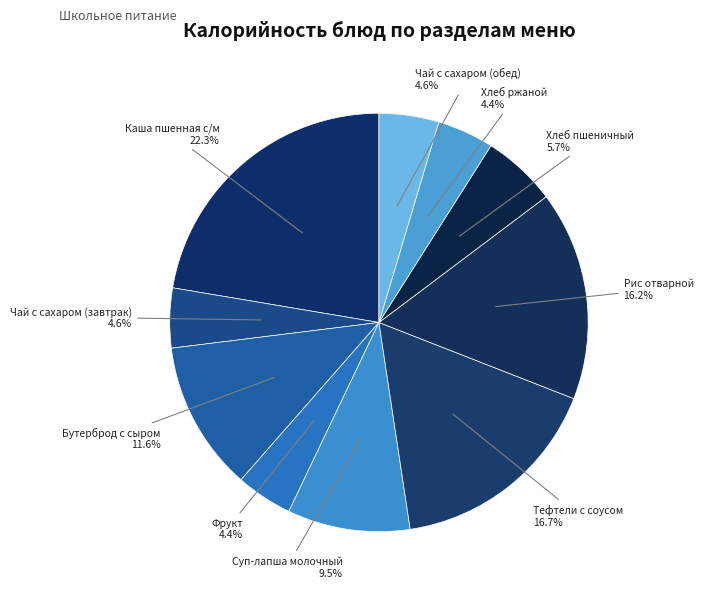

Count the number of slices in the pie.

10